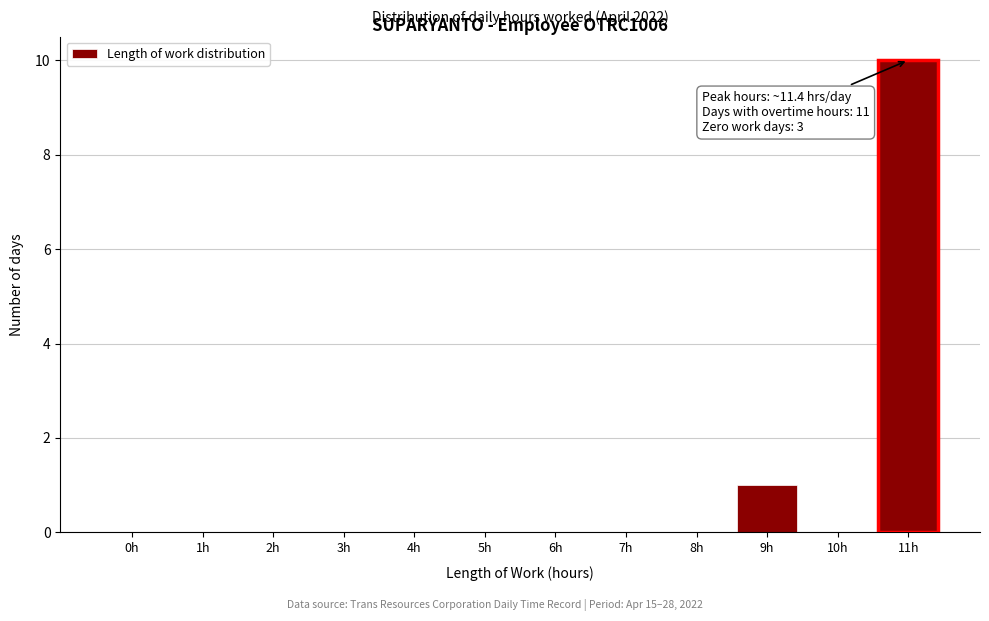

Reading right to left, what are all the values shown in this chart?

11h=10	10h=0	9h=1	8h=0	7h=0	6h=0	5h=0	4h=0	3h=0	2h=0	1h=0	0h=0